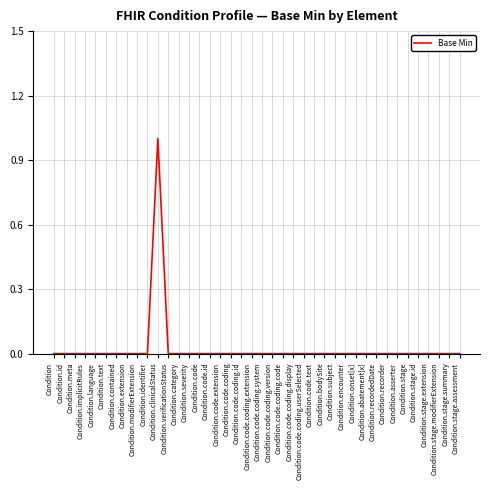

What position from the left is Condition.clinicalStatus?

11